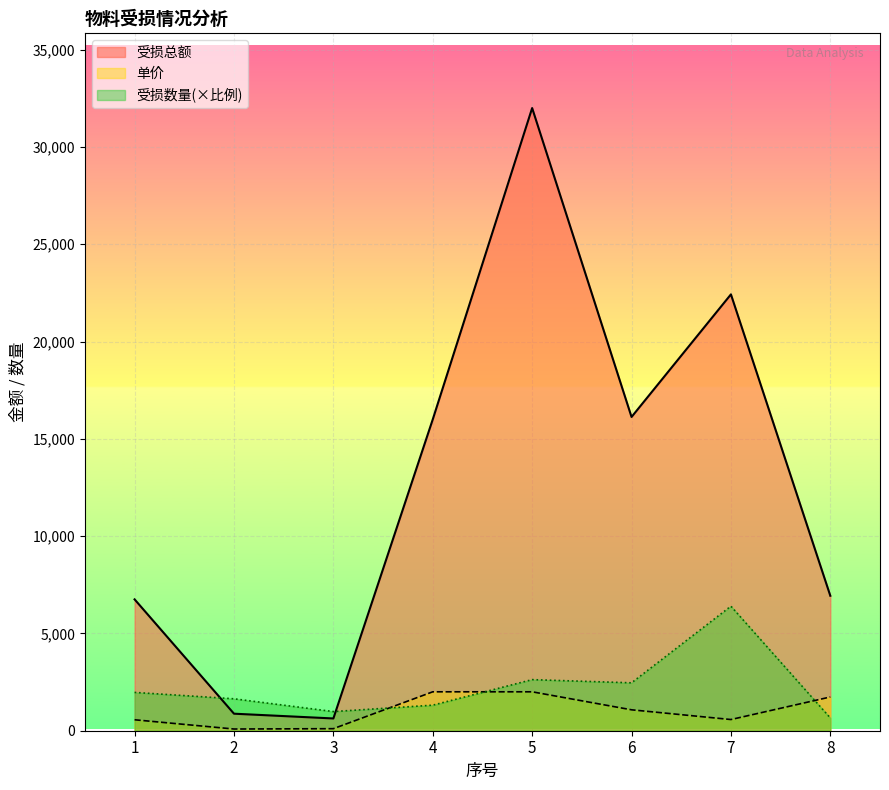

Which has a higher value, 7 or 8?

7